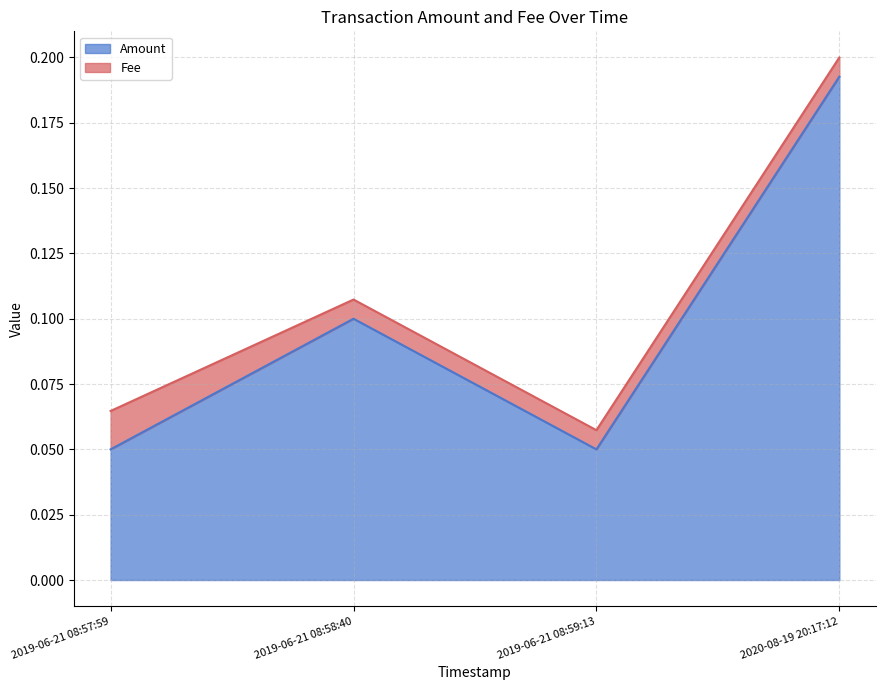

What is the label of the 4th point from the right?

2019-06-21 08:57:59